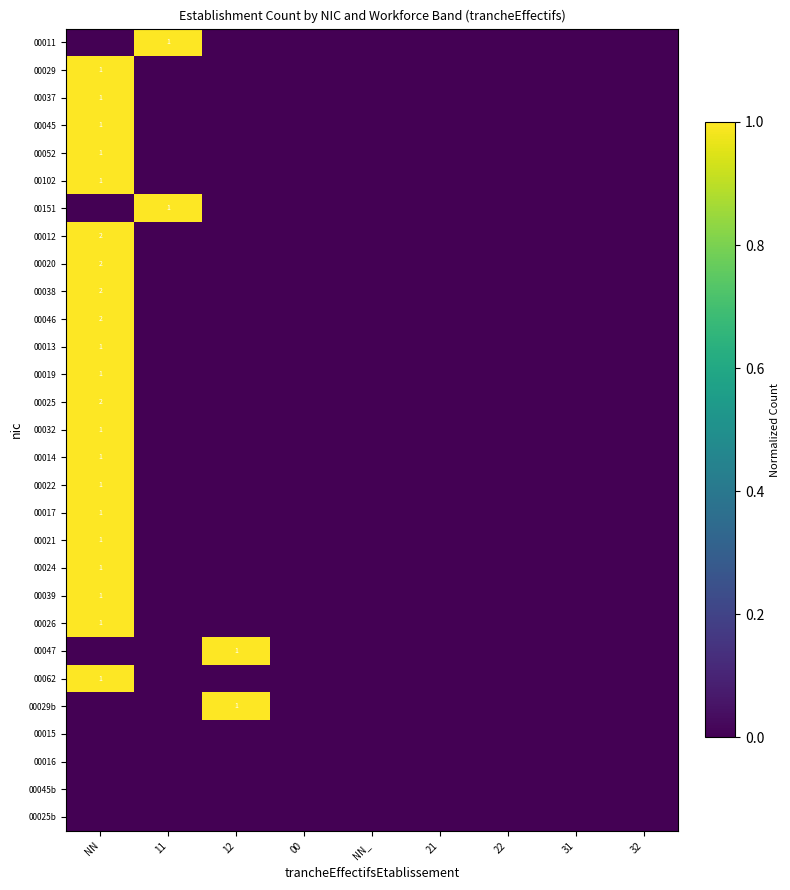

At which label is 00014 closest to 0?

11